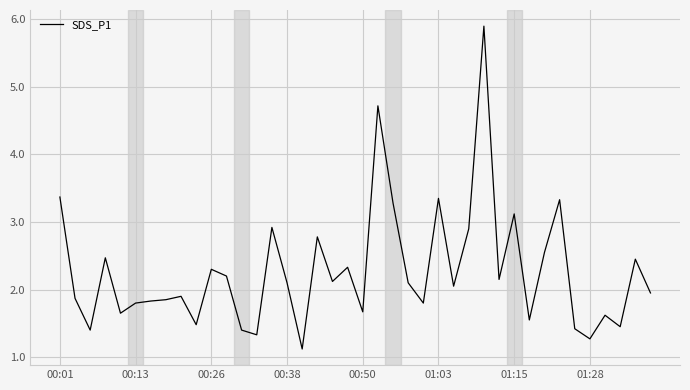

What is the maximum value shown in the chart?

5.9